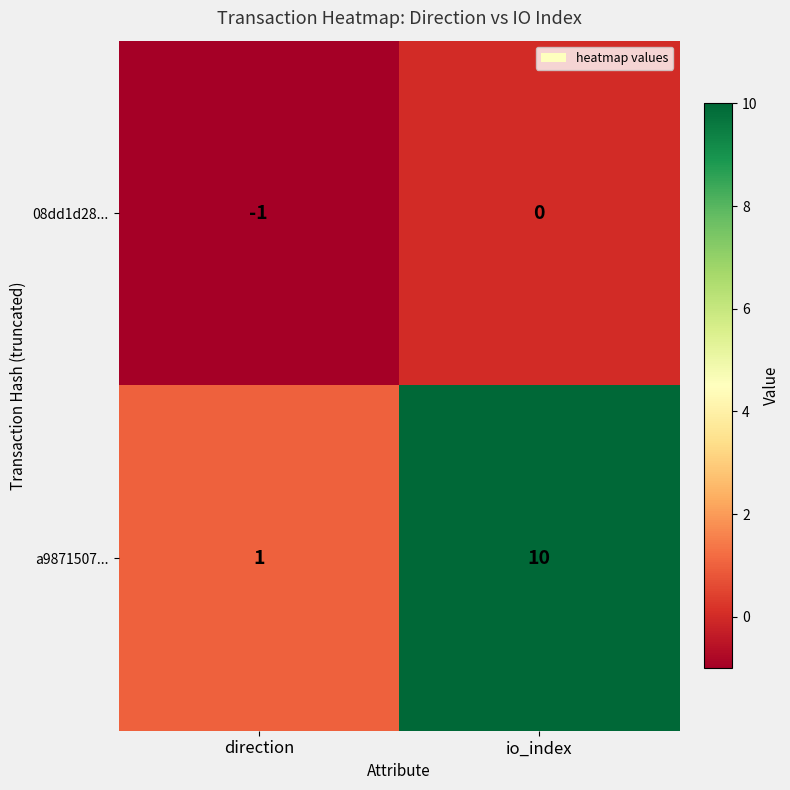

At io_index, list the series in order from largest to smallest.

a9871507..., 08dd1d28...